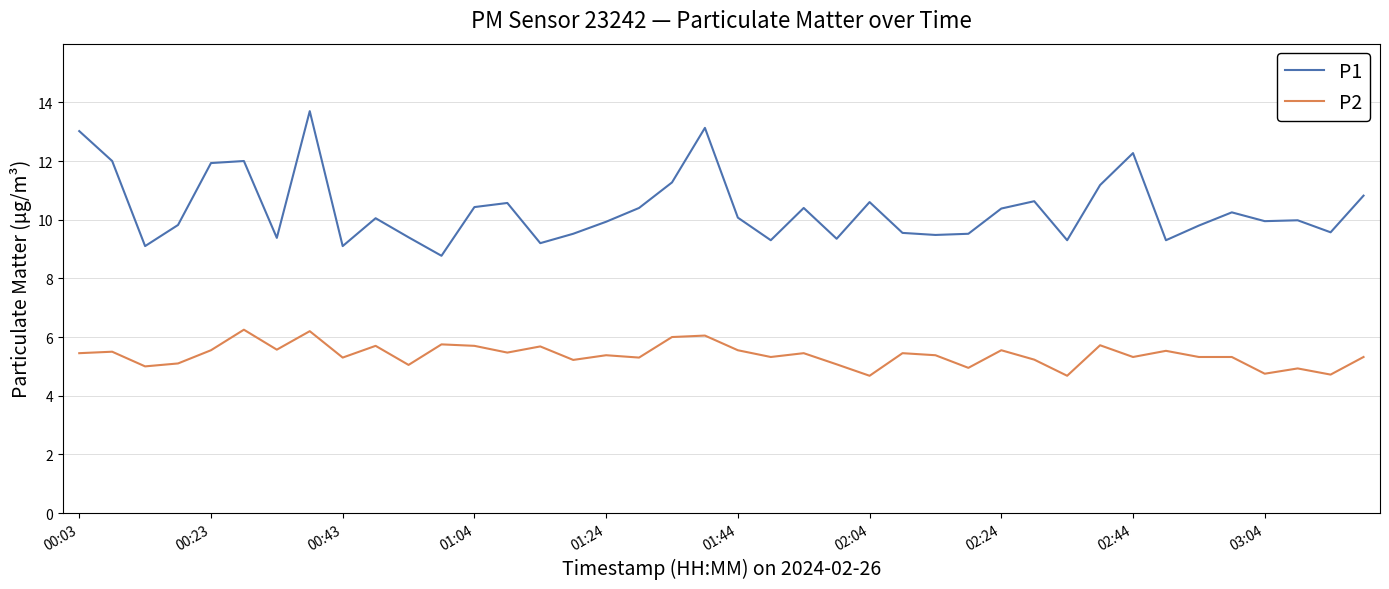

What is the lowest value of the P2 series?

4.7